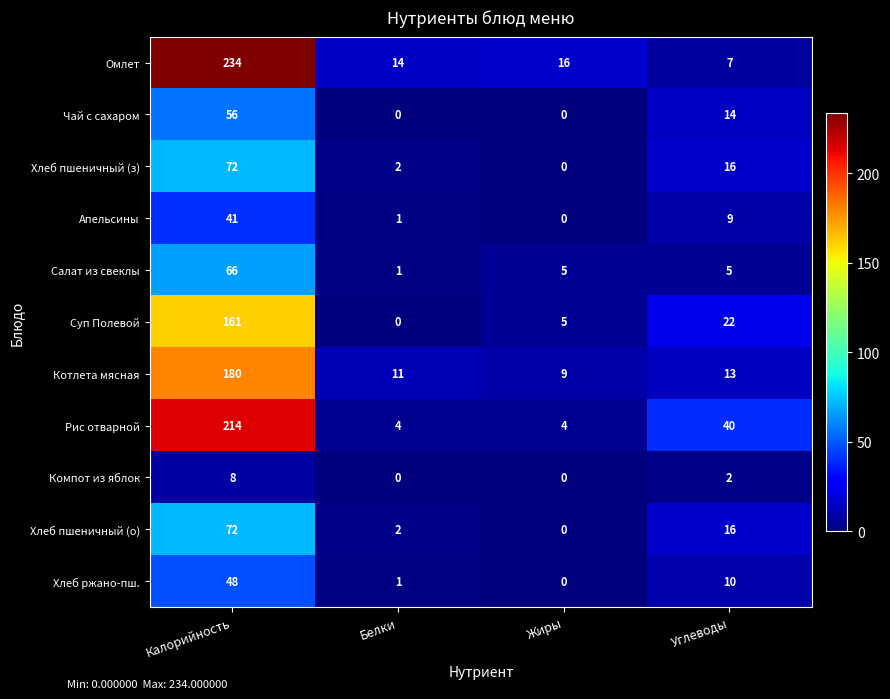

What is the sum of the Хлеб пшеничный (з) values at Углеводы and Калорийность?

88